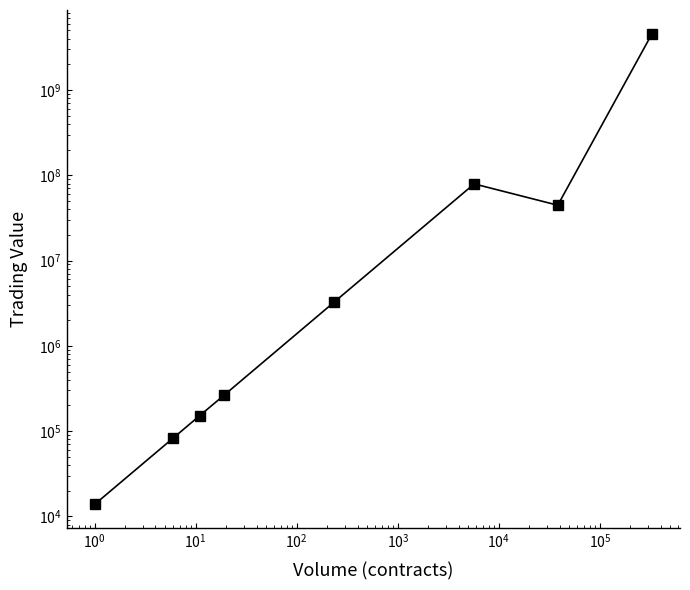

Reading right to left, what are all the values shown in this chart?

4594584504	44560819	79254165	3262070	262365	152400	83040	13830